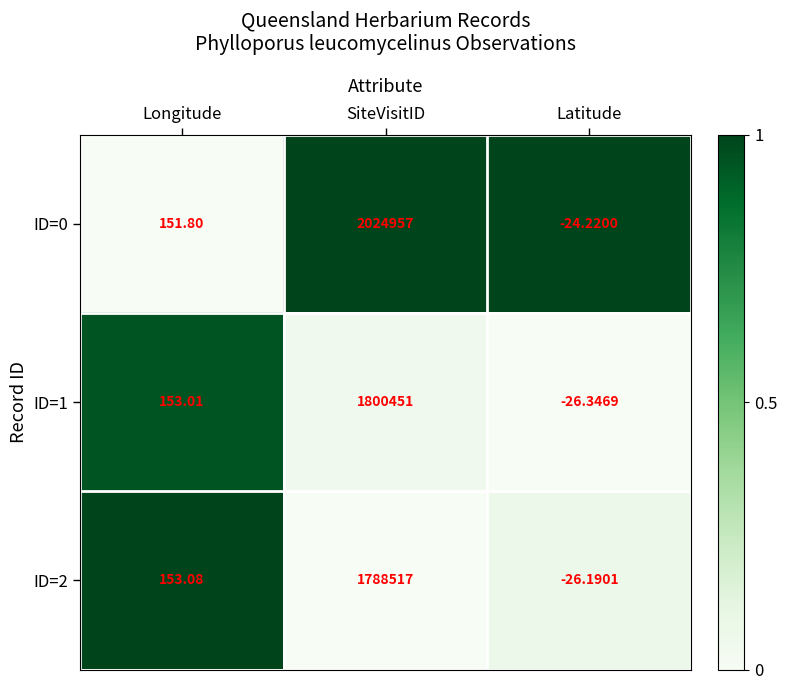

Where is ID=2 nearest to the value 894245?

Longitude